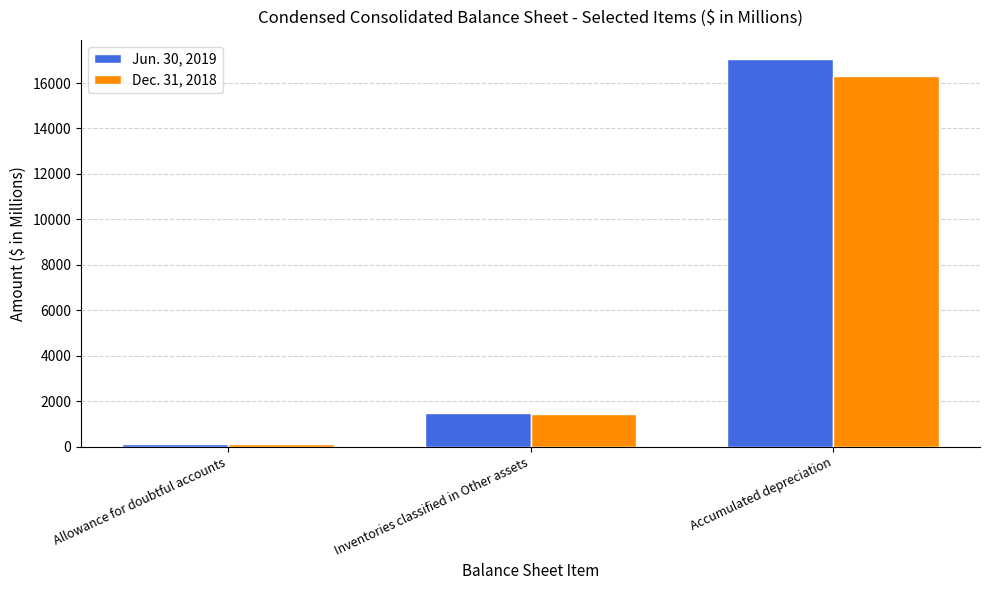

What is the value of the Jun. 30, 2019 bar at the 1st from the left?

122